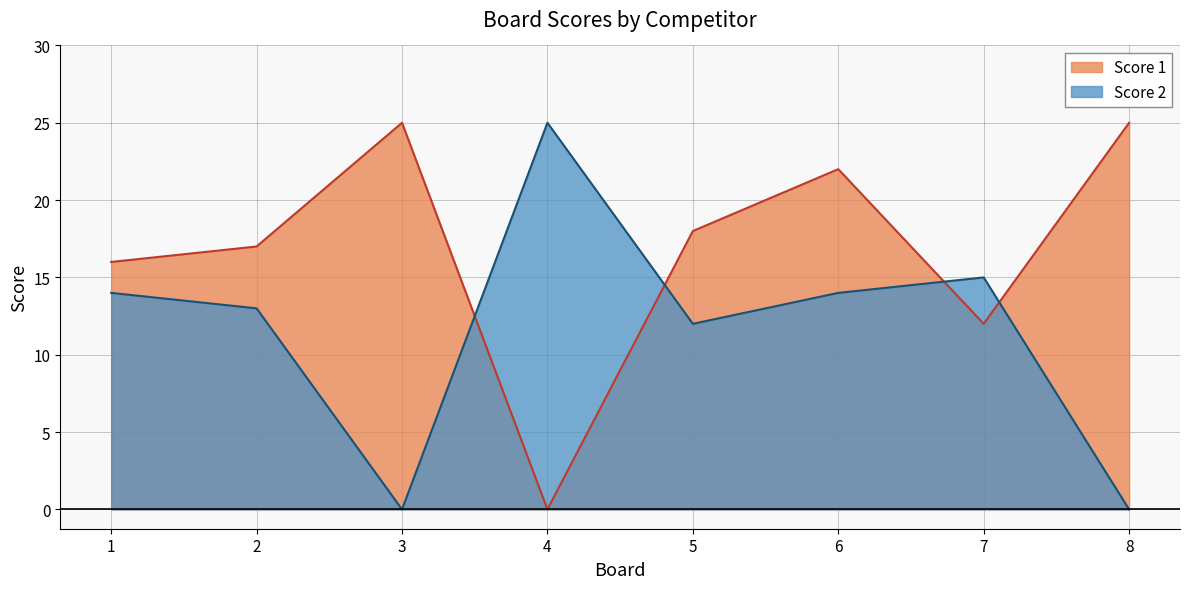

How many data points in Score 1 are above 18?

3